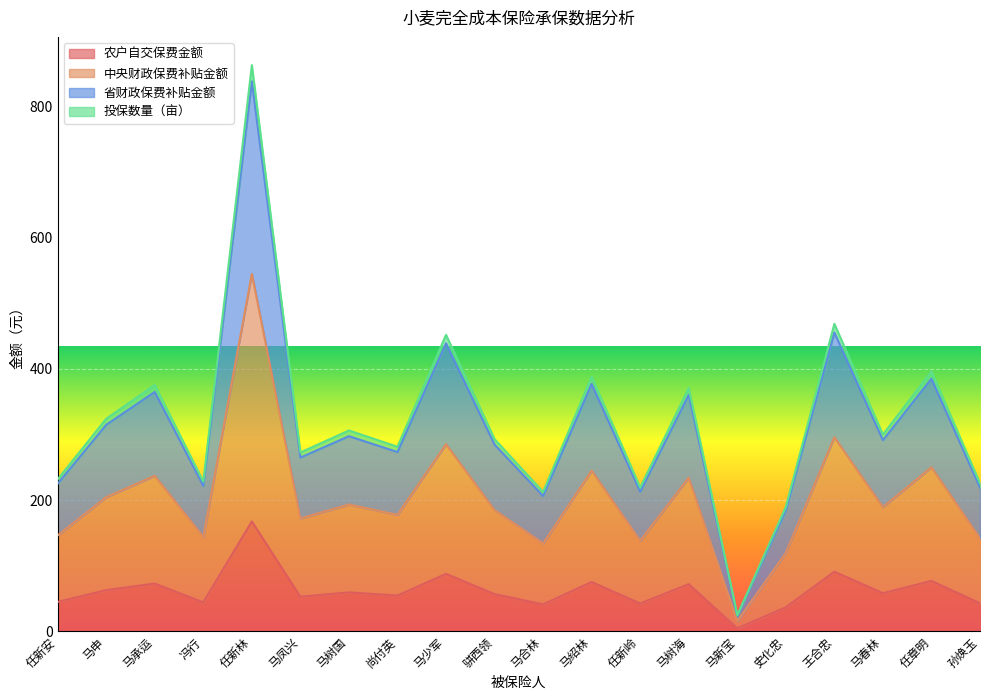

How many data points in 省财政保费补贴金额 are less than 291?

10